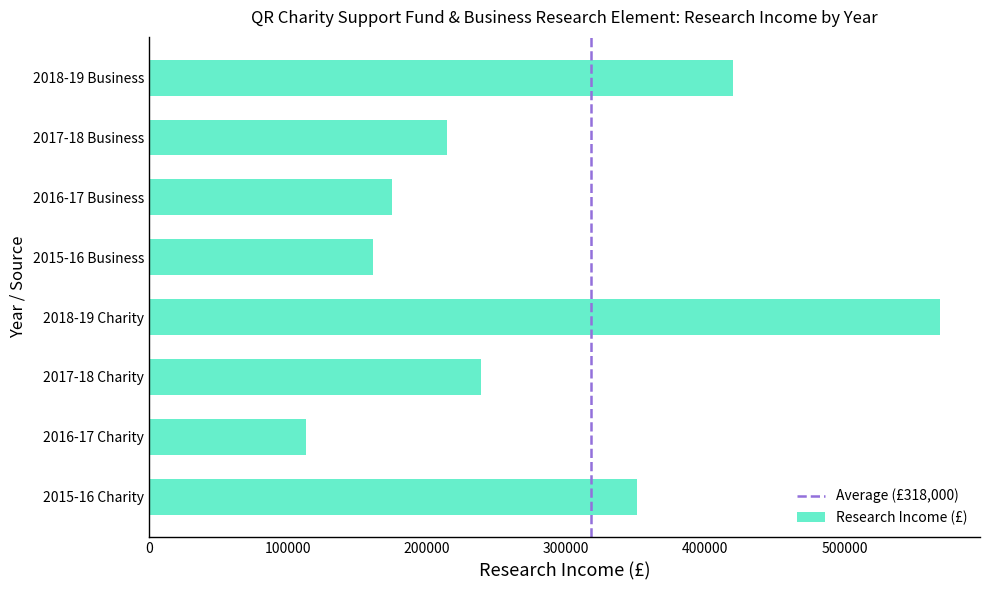

Is it true that the value at 2018-19 Charity is 569000?

True